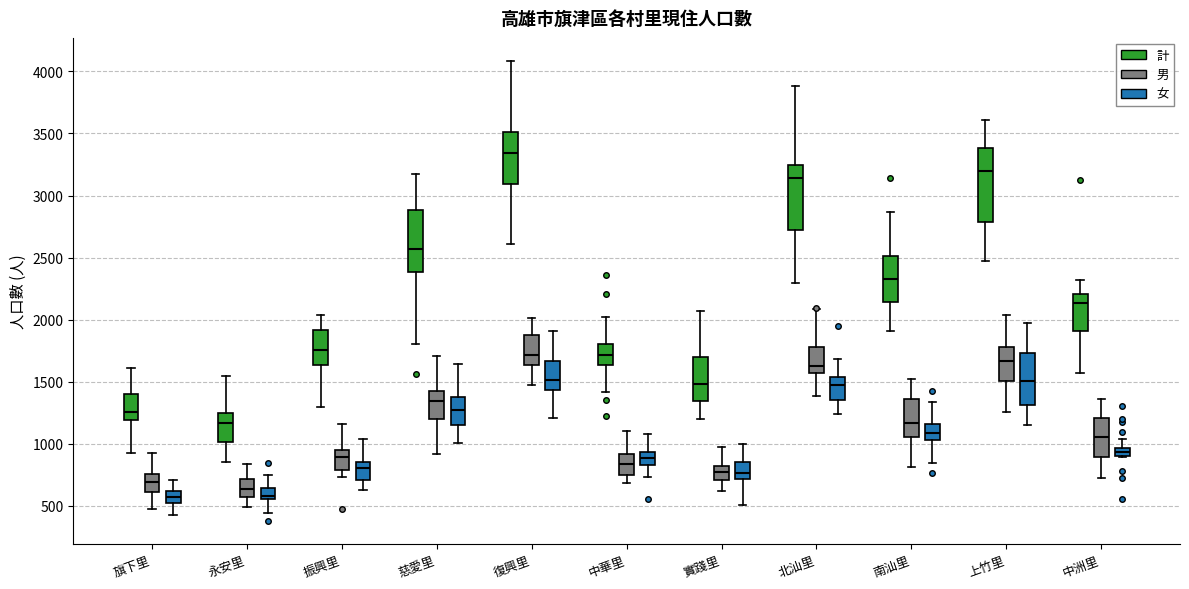

Which box's median line is the highest?

復興里 (計)